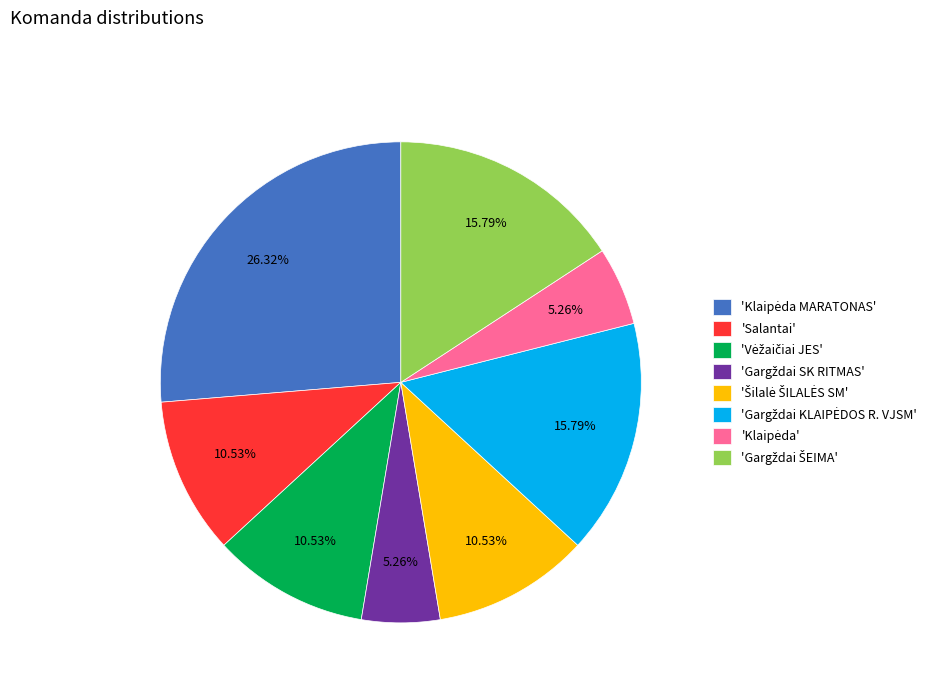

How many slices are in this pie chart?

8